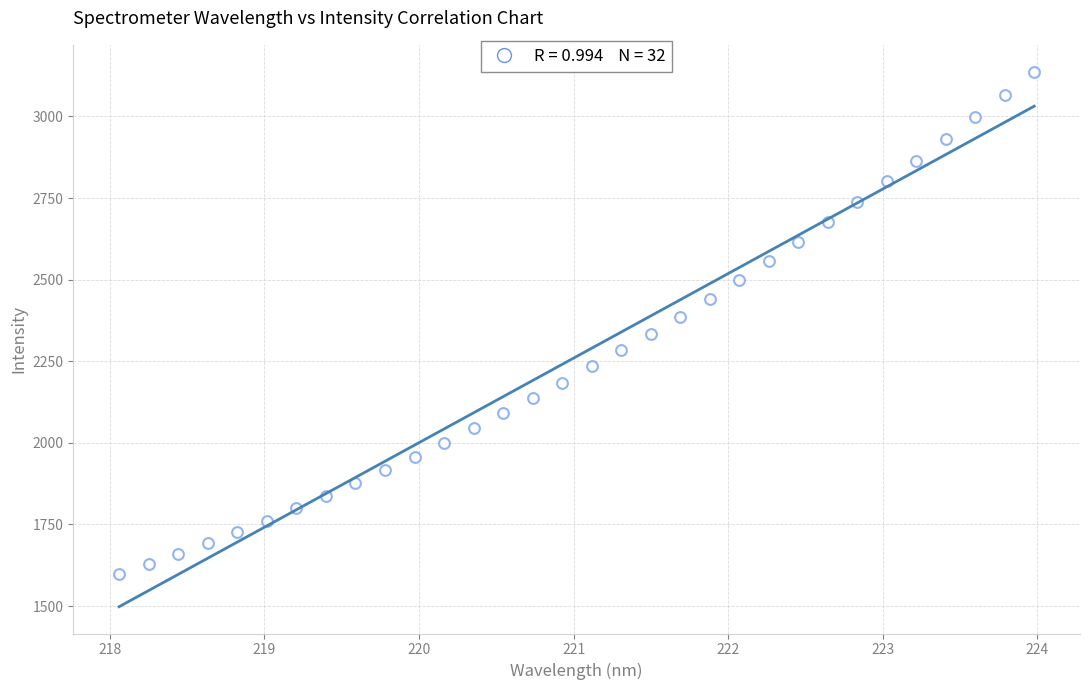

What is the range of Y values (max minus min)?

1539.3